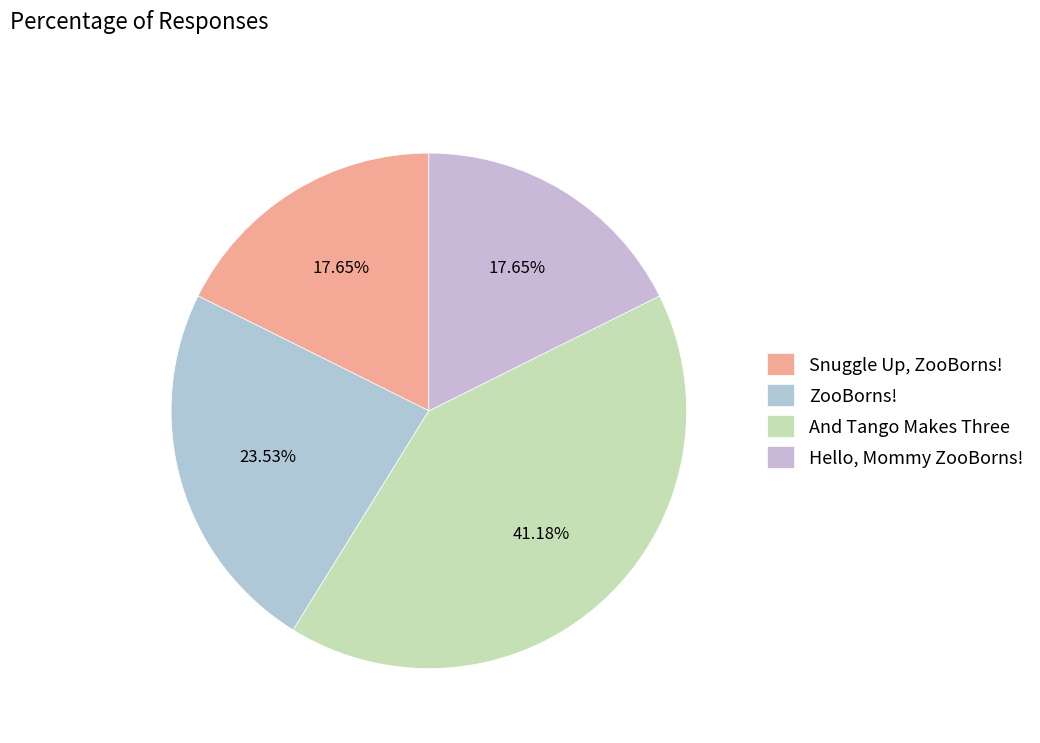

To the nearest percent, what percentage of the pie is Snuggle Up, ZooBorns!?

18%